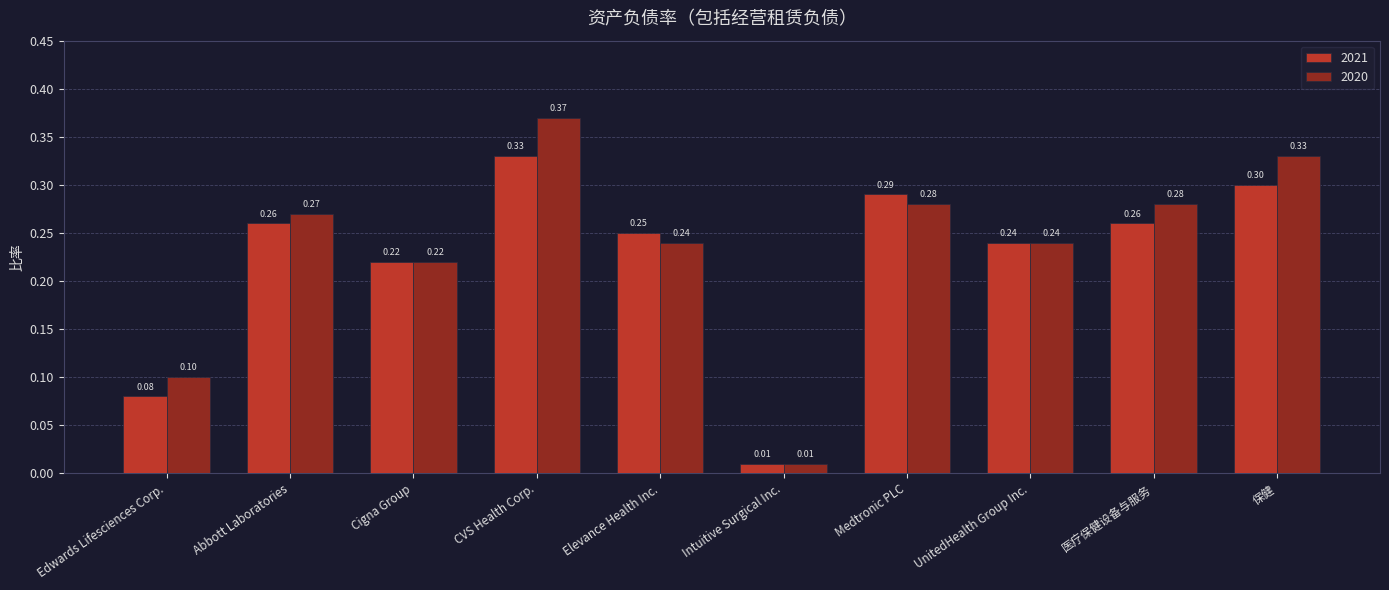

What is the sum of all 2020 values?

2.3